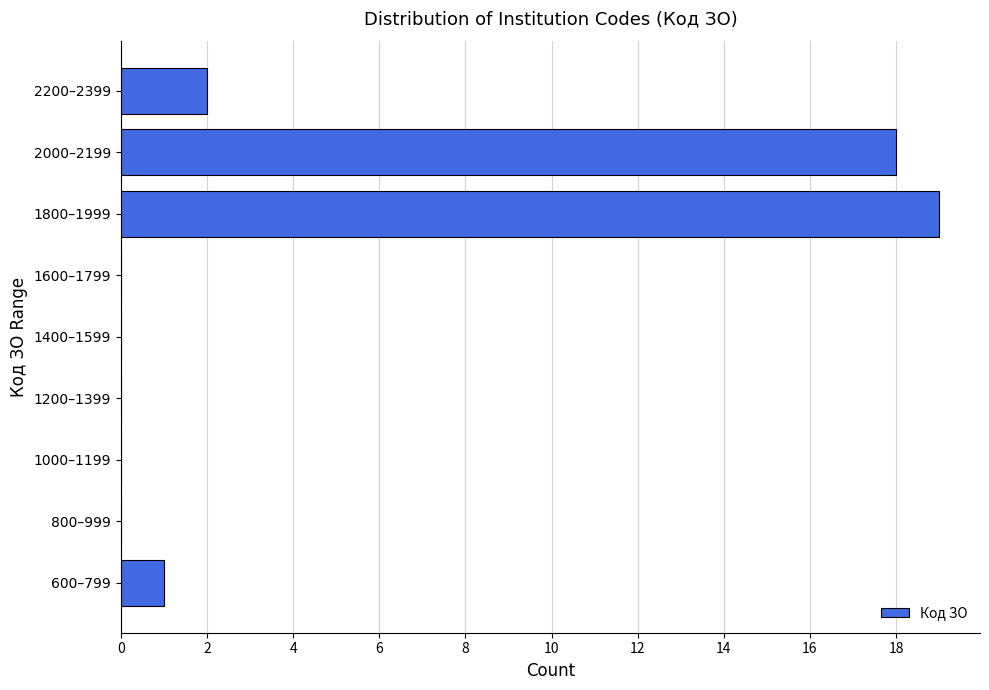

Reading bottom to top, transcribe all the data shown in this chart.

600–799=1	800–999=0	1000–1199=0	1200–1399=0	1400–1599=0	1600–1799=0	1800–1999=19	2000–2199=18	2200–2399=2